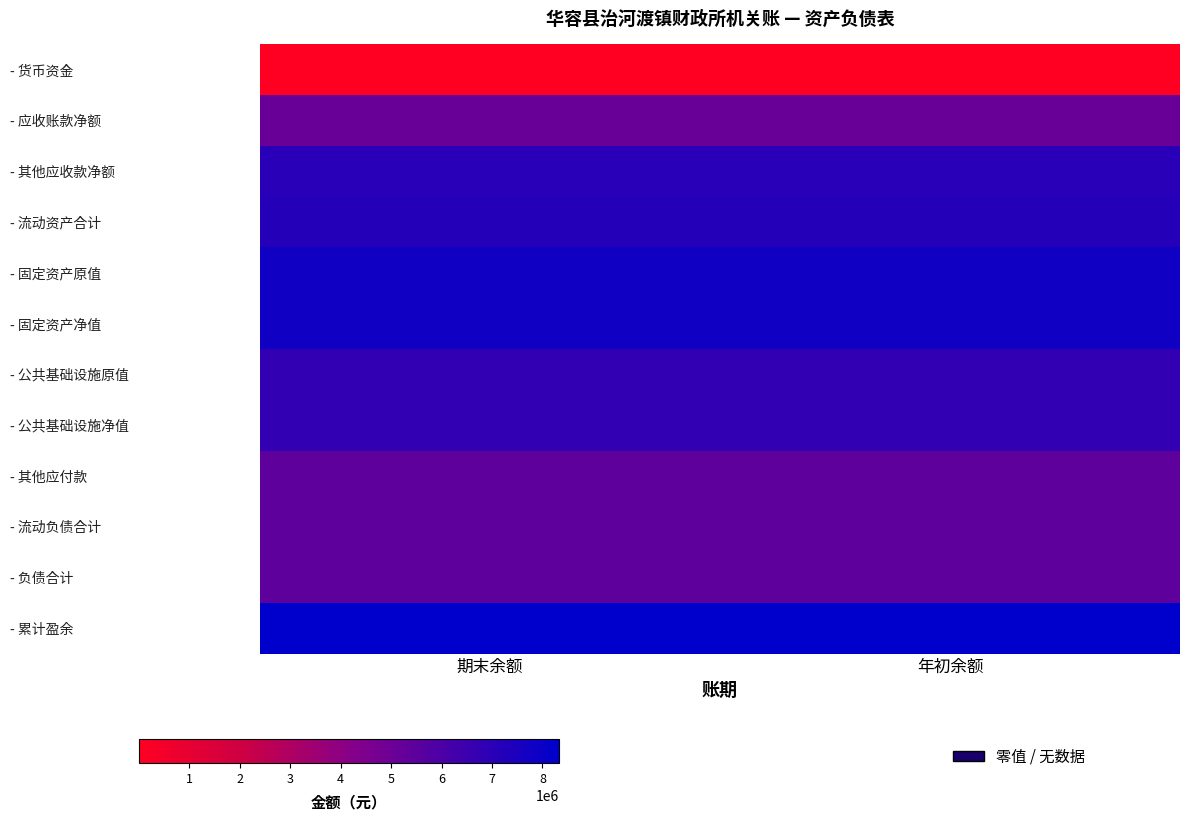

Between 年初余额 and 期末余额, which is larger?

年初余额